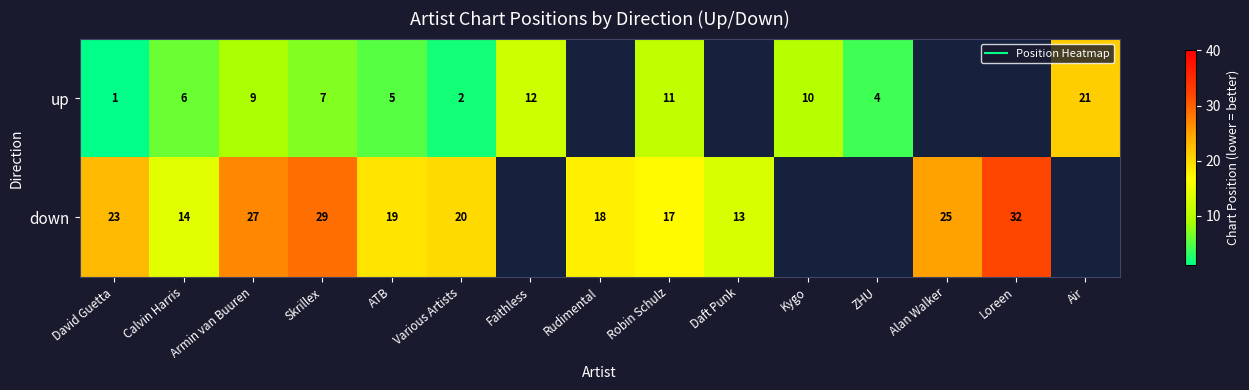

At which label does up reach its minimum?

David Guetta